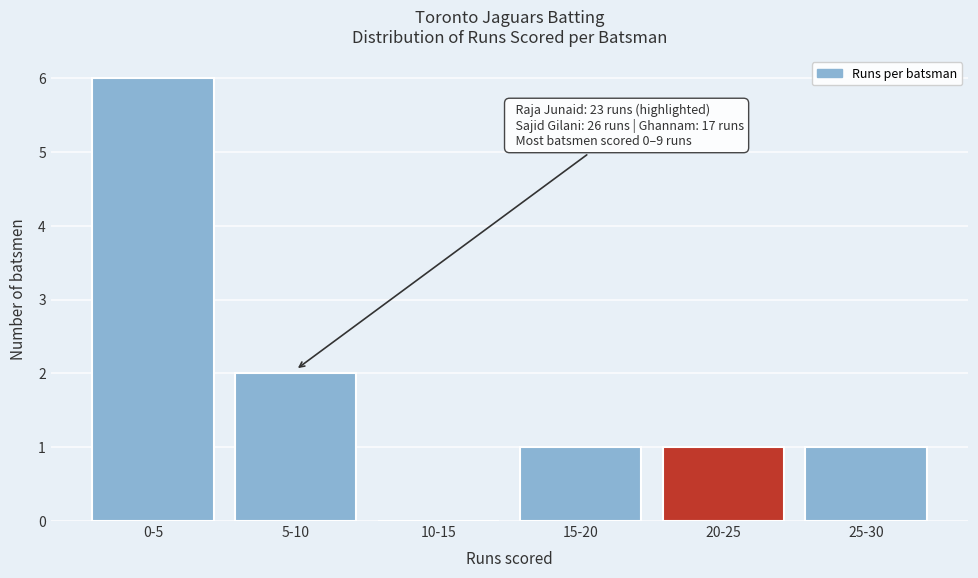

Reading right to left, list all the values displayed in this chart.

25-30=1	20-25=1	15-20=1	10-15=0	5-10=2	0-5=6